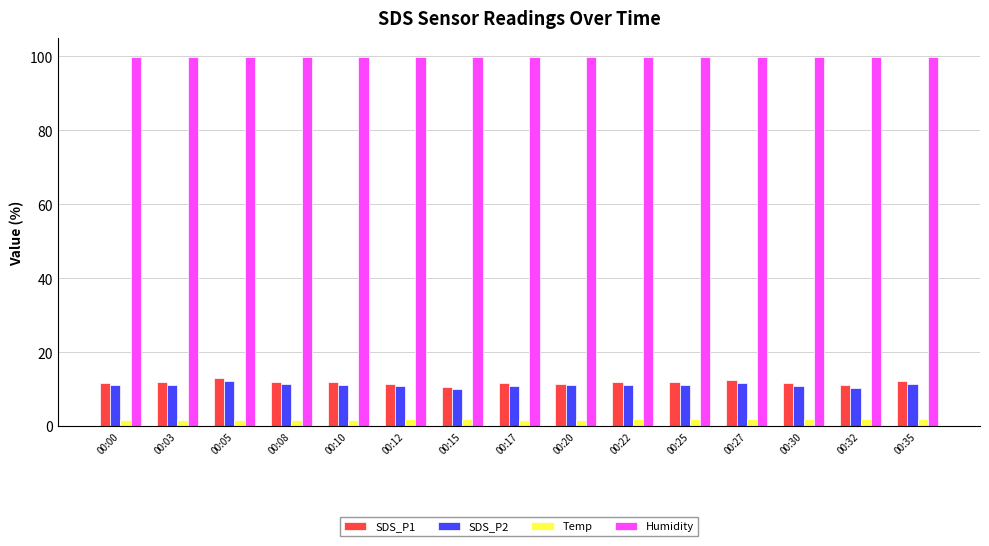

True or false: Humidity has a value of 139.4 at 00:00.

False